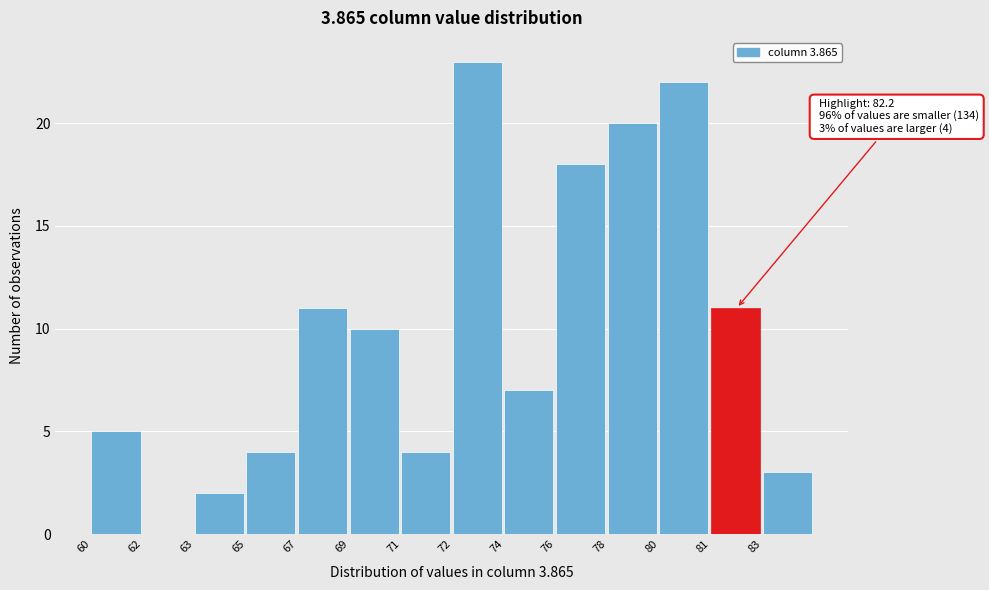

Reading right to left, extract all data points from this chart.

83=3	81=11	80=22	78=20	76=18	74=7	72=23	71=4	69=10	67=11	65=4	63=2	62=0	60=5